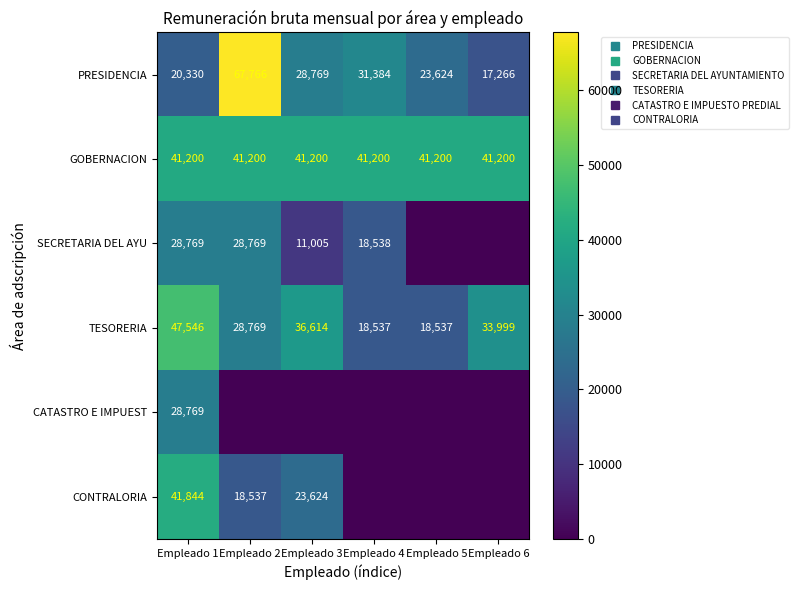

What is the greatest value displayed?

67765.8